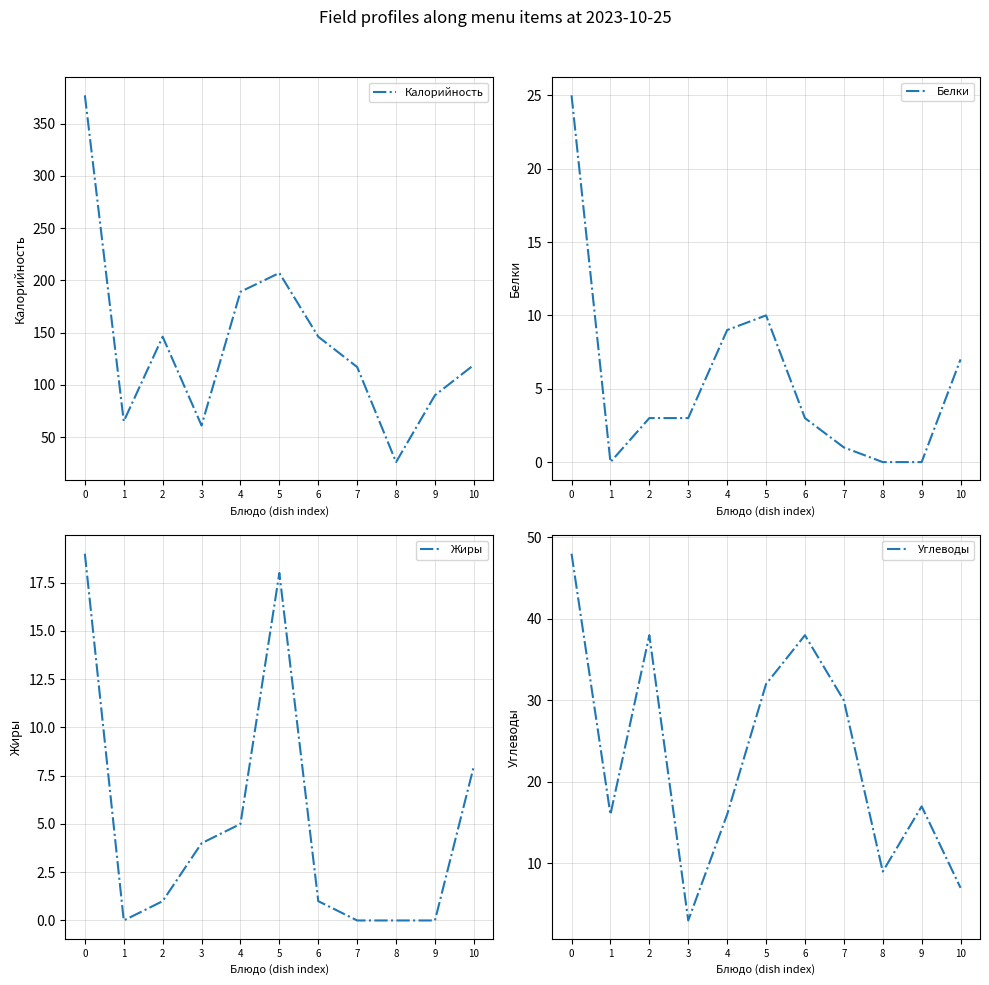

Which series has the widest spread of values?

Калорийность